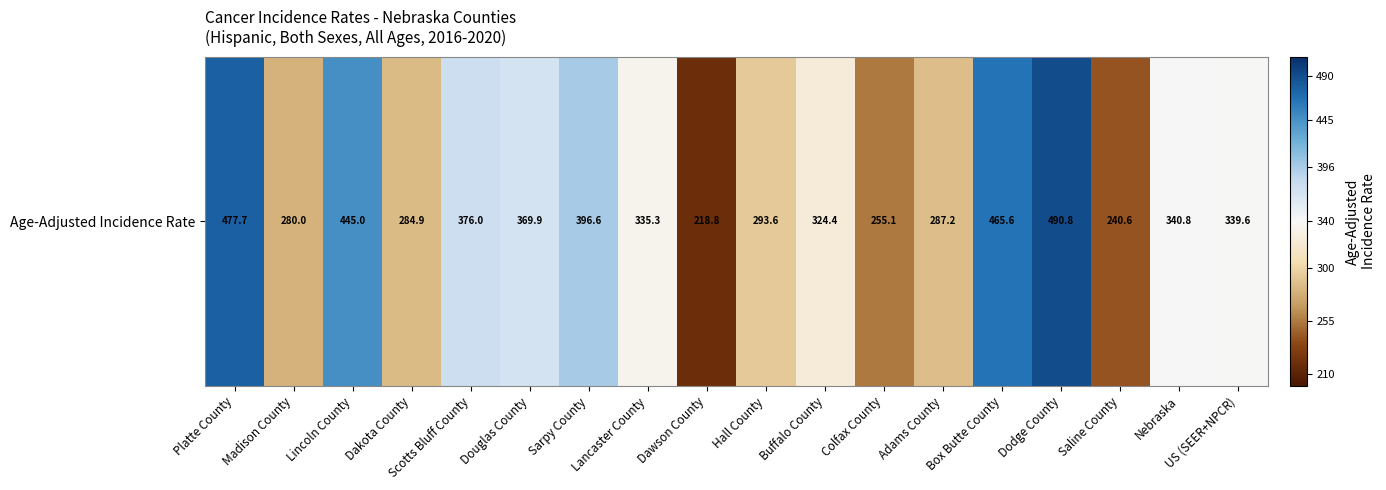

Reading right to left, what are all the values shown in this chart?

US (SEER+NPCR)=339.6	Nebraska=340.8	Saline County=240.6	Dodge County=490.8	Box Butte County=465.6	Adams County=287.2	Colfax County=255.1	Buffalo County=324.4	Hall County=293.6	Dawson County=218.8	Lancaster County=335.3	Sarpy County=396.6	Douglas County=369.9	Scotts Bluff County=376.0	Dakota County=284.9	Lincoln County=445.0	Madison County=280.0	Platte County=477.7